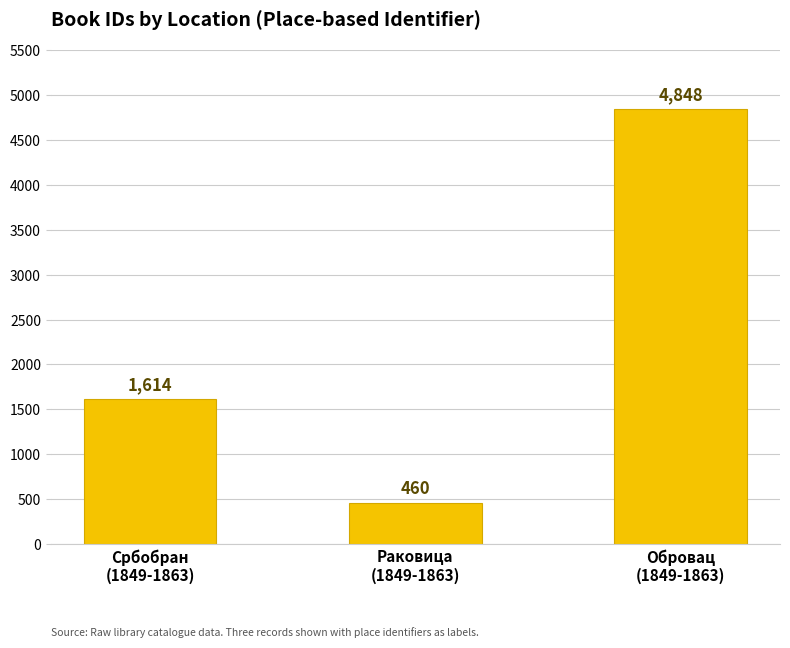

What is the label of the 2nd bar from the left?

Раковица
(1849-1863)